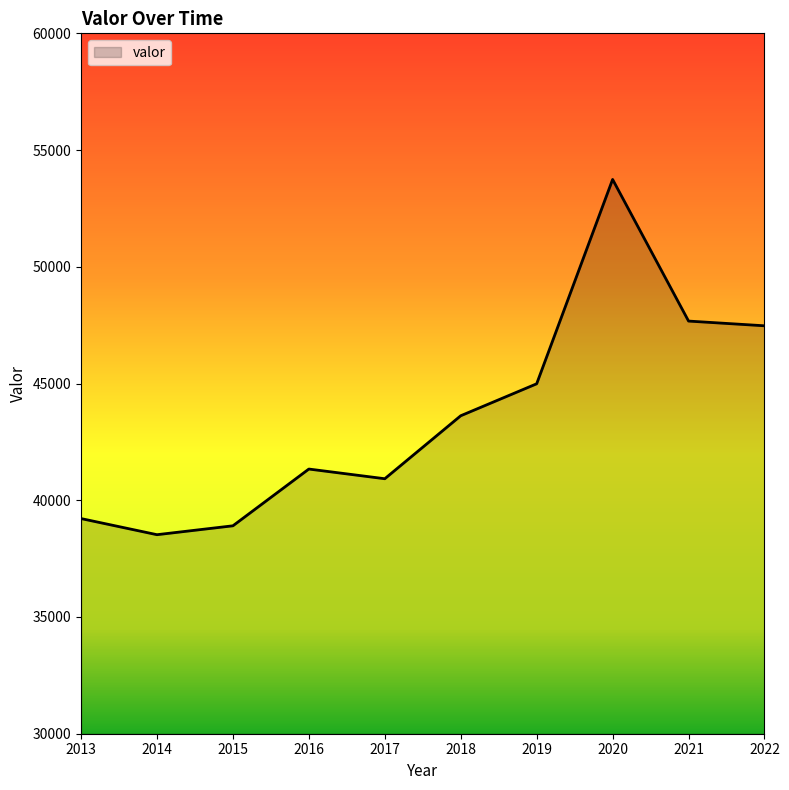

Reading left to right, extract all data points from this chart.

39216	38525	38906	41337	40922	43620	44989	53742	47675	47473